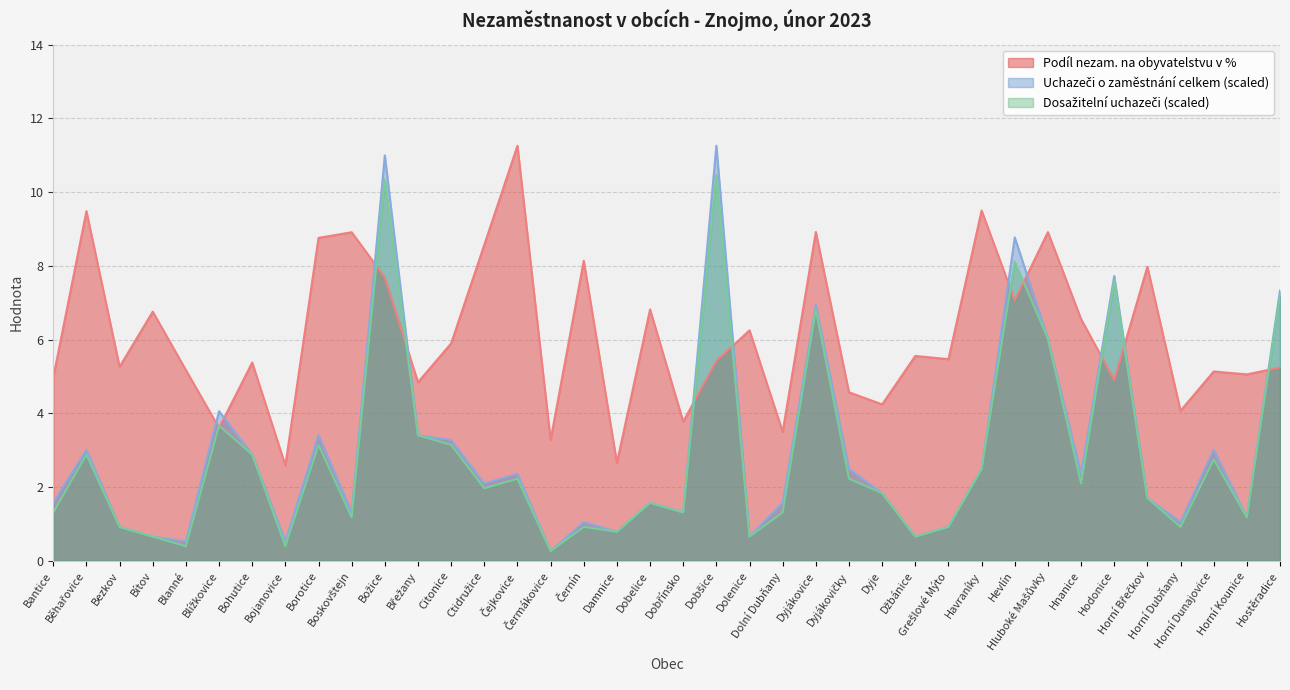

Is it true that Dosažitelní uchazeči o zaměstnání equals 0.2 at Blanné?

False